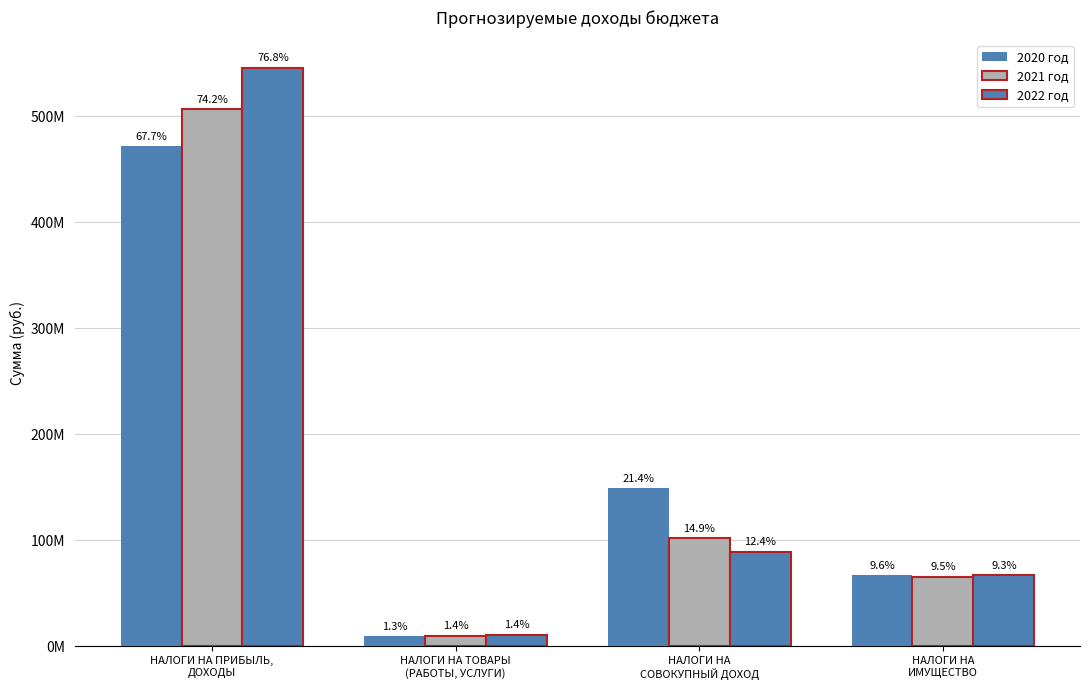

Are the bars horizontal?

No